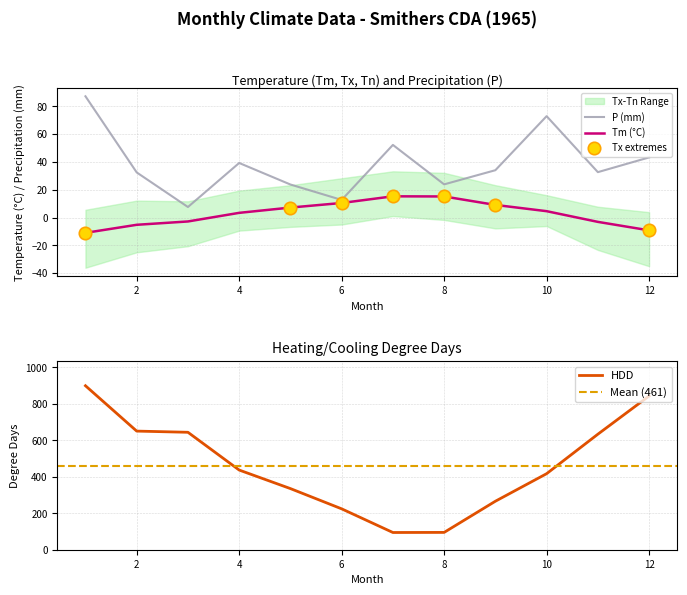

At which category is the sum across all series the highest?

1